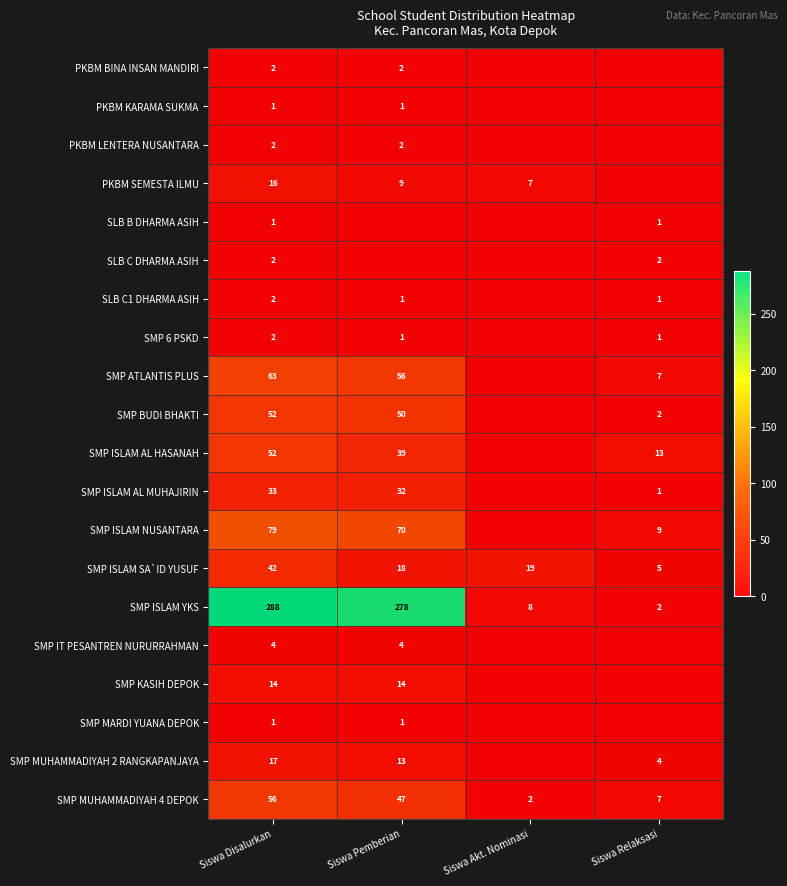

What is the difference between the SMP MUHAMMADIYAH 4 DEPOK values at Siswa Disalurkan and Siswa Relaksasi?

49